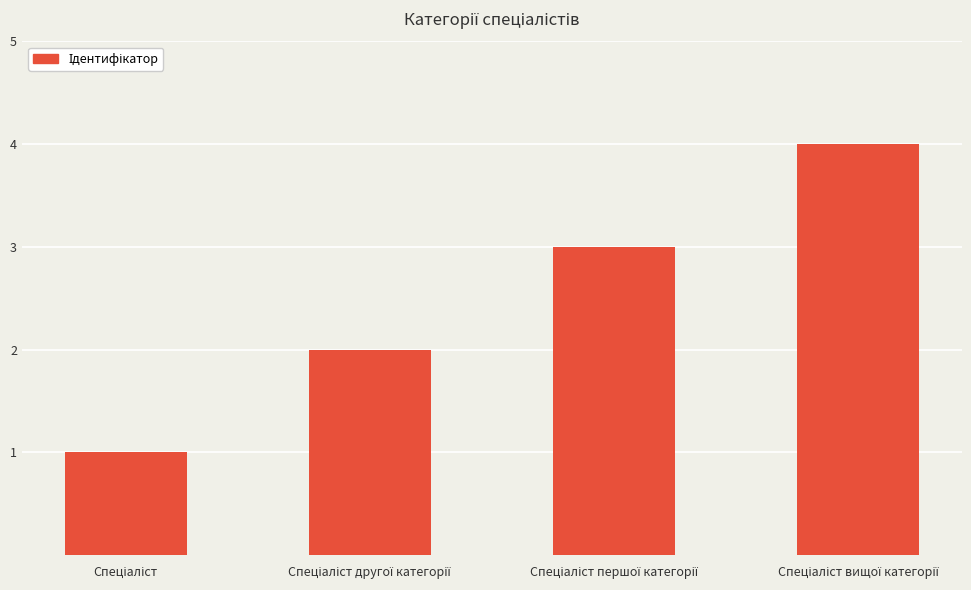

What is the greatest value displayed?

4